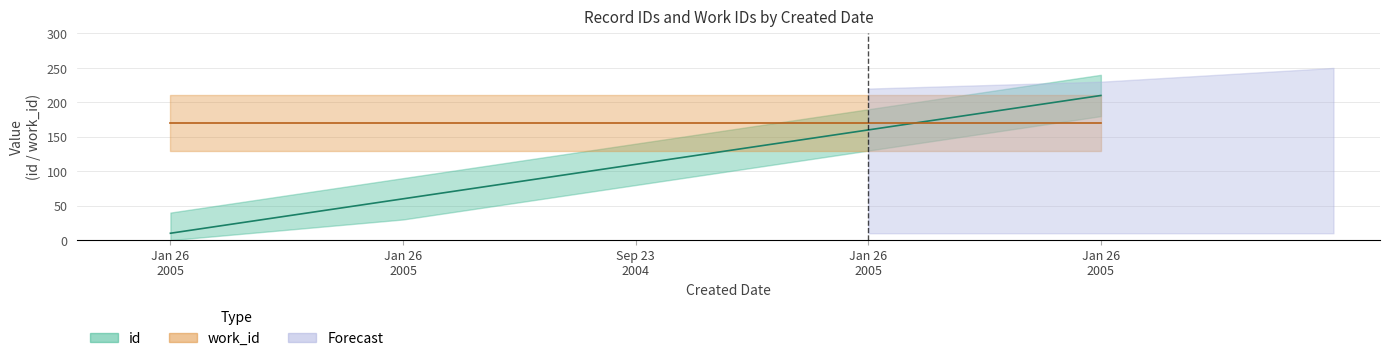

Does the chart display data point markers on the line(s)?

No